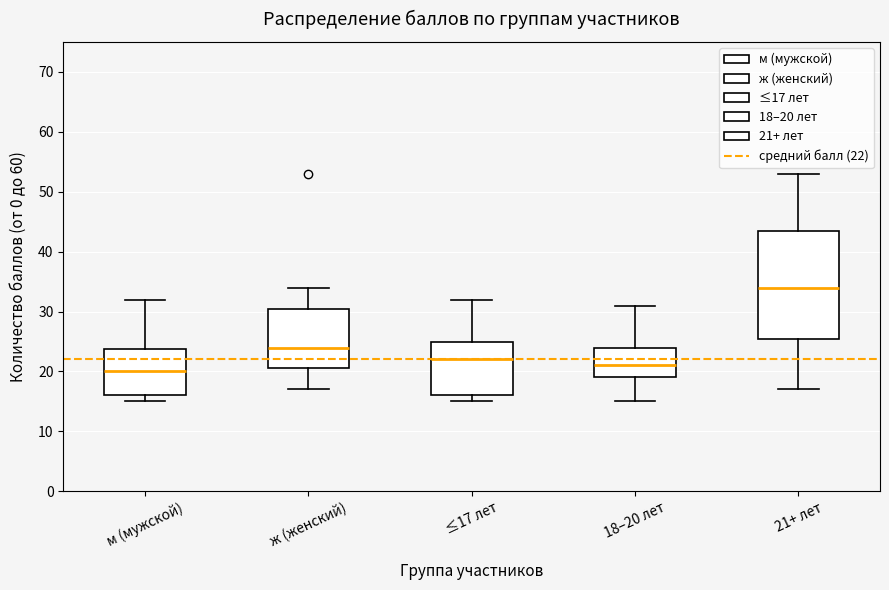

Where does the median line of the box for 21+ лет sit on the y-axis? The values are not printed on the chart, so give them approximately, as read against the axis.

34